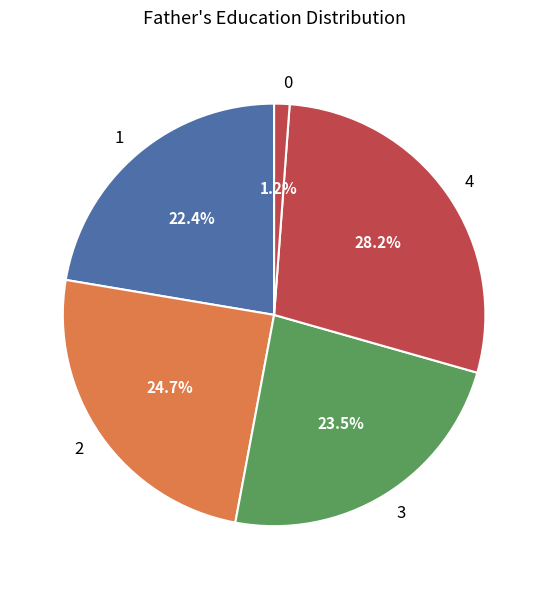

To the nearest percent, what is the average slice percentage?

20%